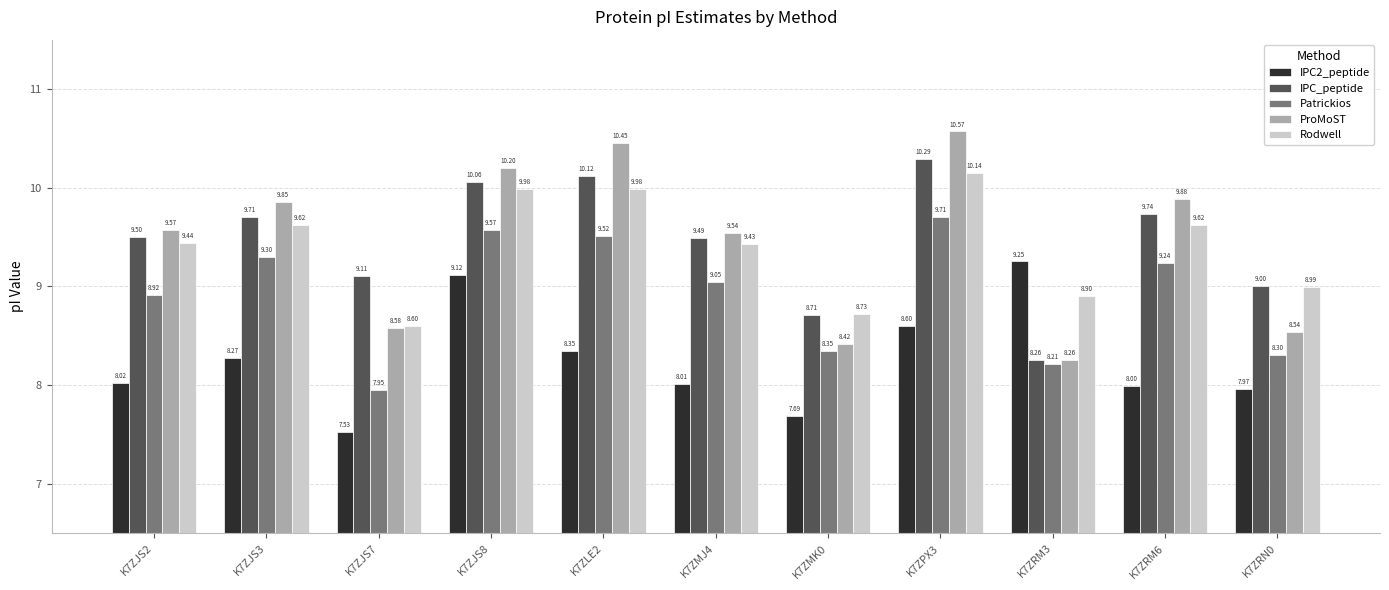

What value does the Patrickios series have at K7ZRN0?

8.3